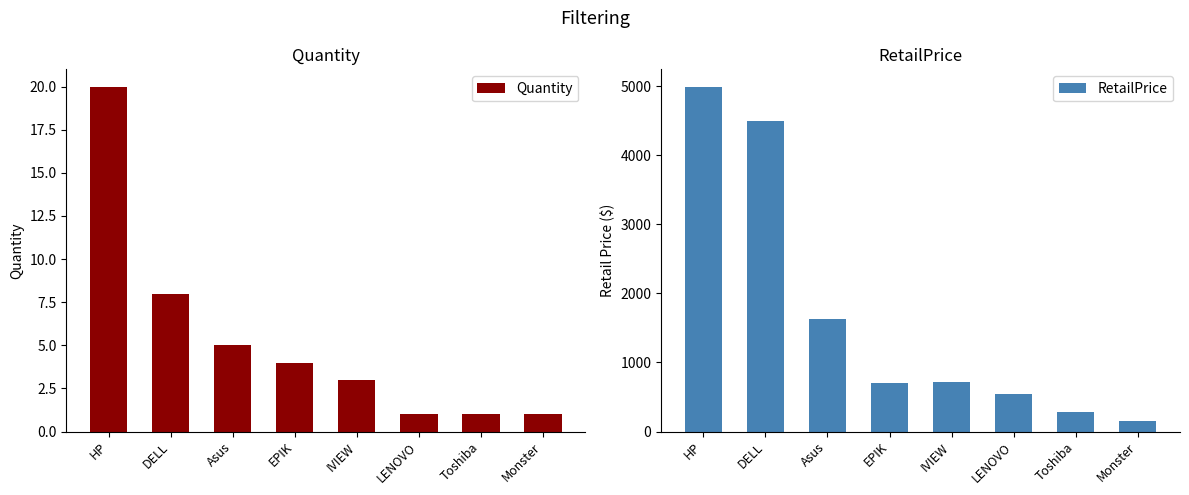

What value does the RetailPrice series have at Monster?

154.0